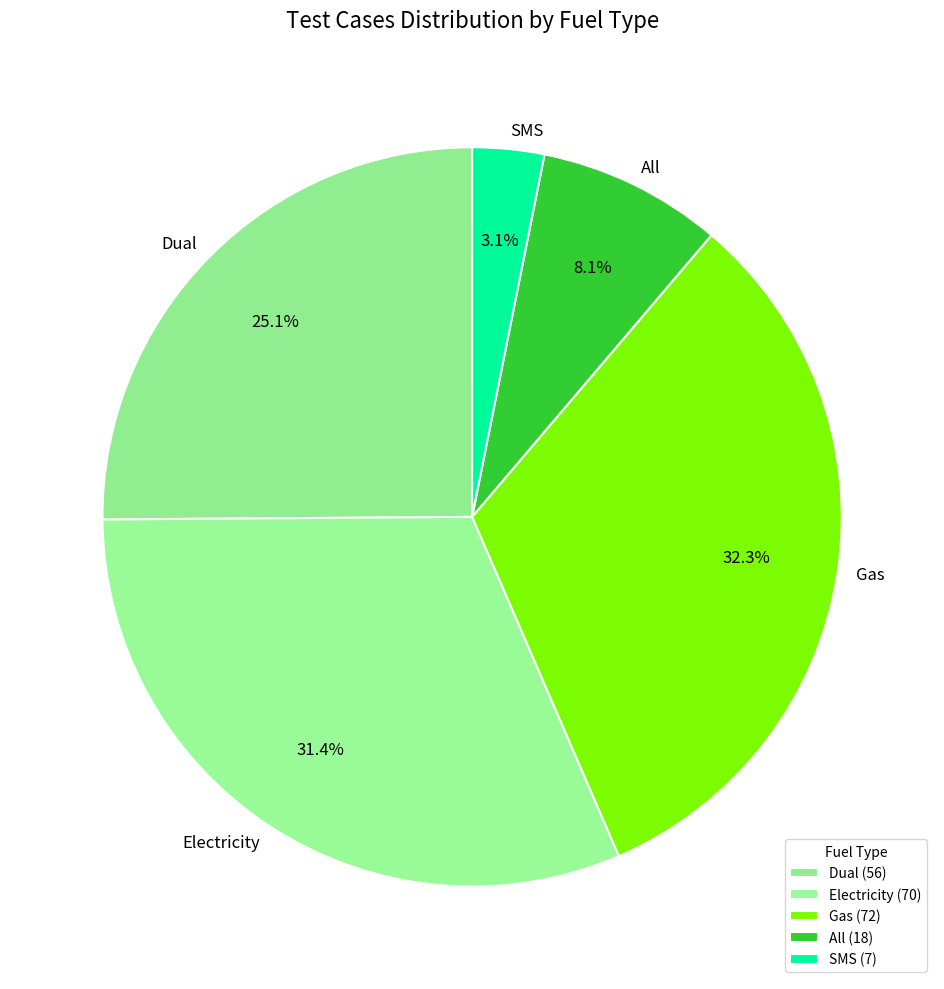

Does Dual represent more than half of the total?

No